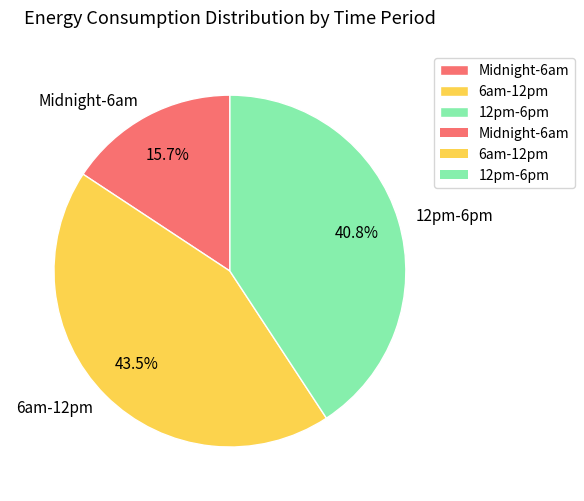

What is the largest slice in the pie chart?

6am-12pm